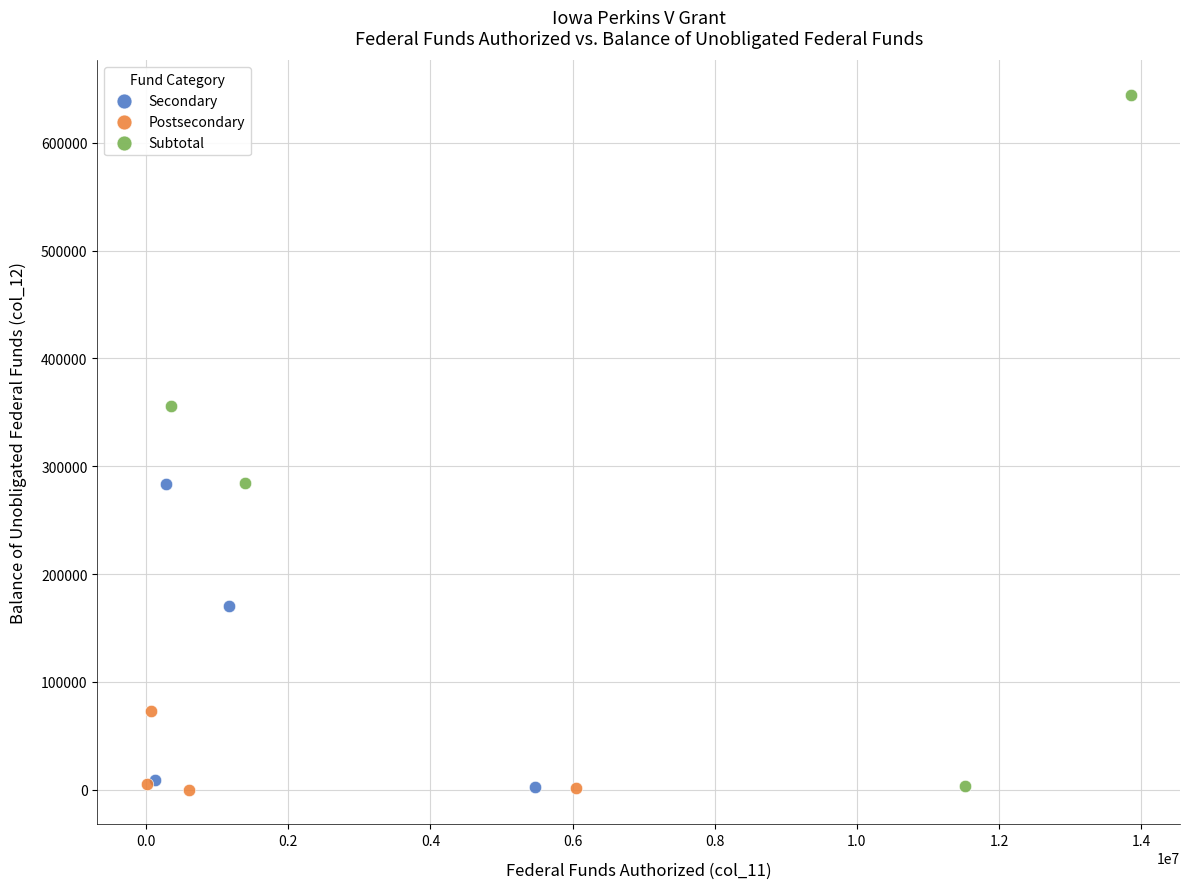

Which series has the largest Y range (max minus min)?

Subtotal